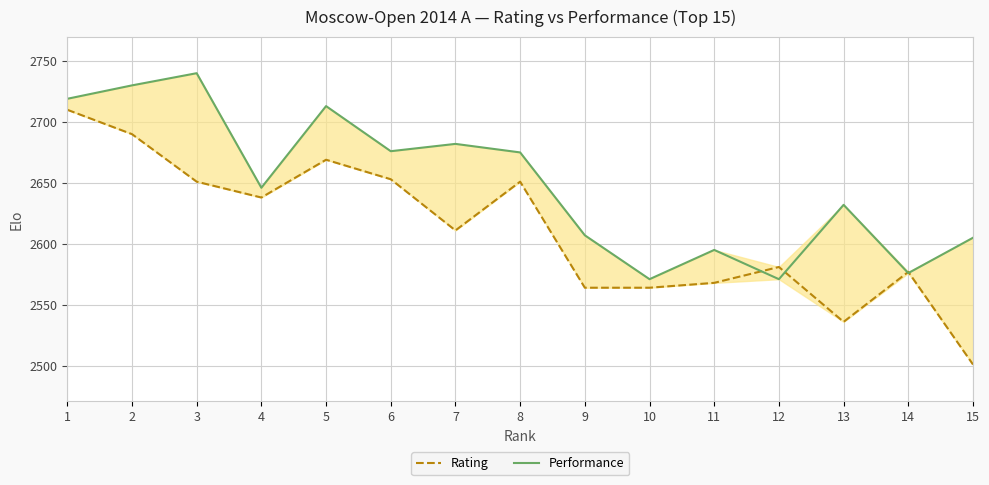

What is the difference between the highest and lowest values at 3?

89